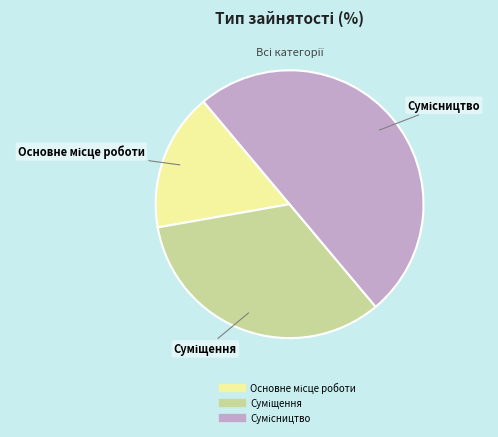

Between Суміщення and Сумісництво, which is larger?

Сумісництво